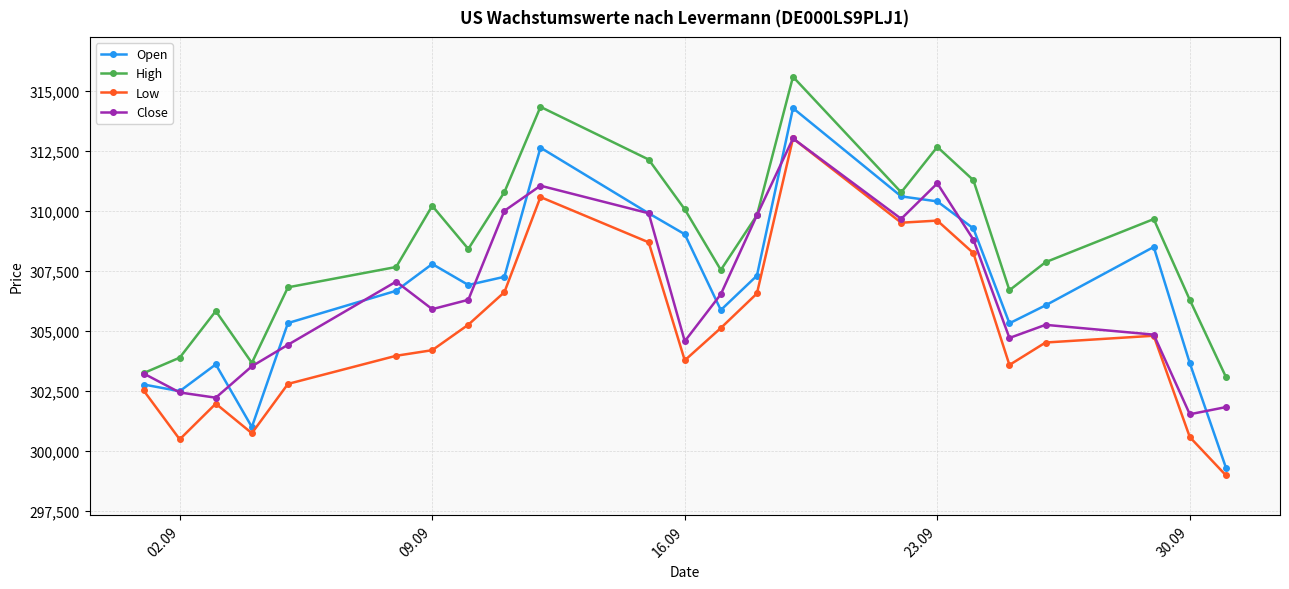

In High, how many points are lower than both neighbors (excluding endpoints)?

5